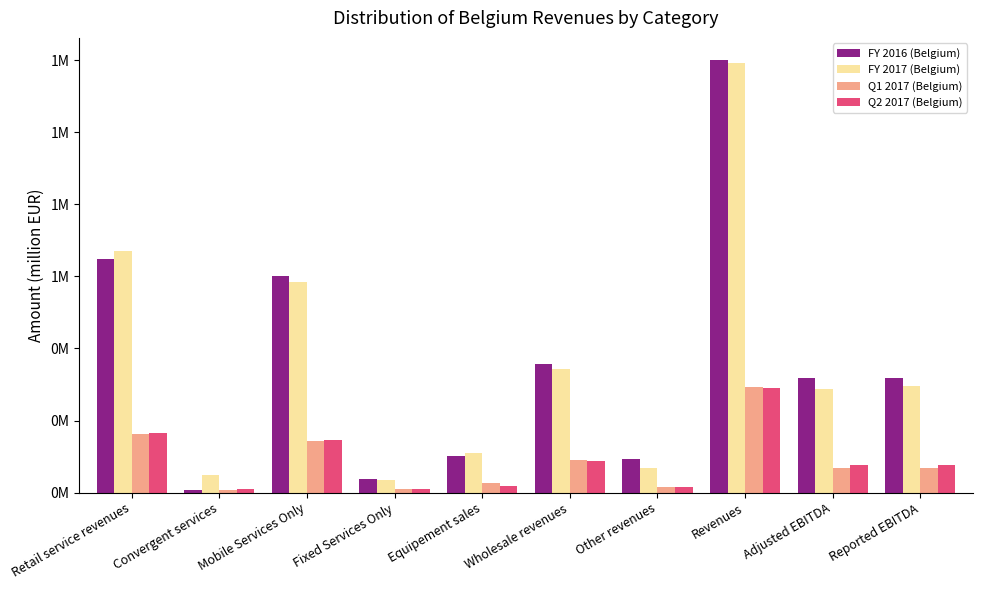

Is the value of FY 2017 (Belgium) at Convergent services greater than the value of Q2 2017 (Belgium) at Retail service revenues?

No